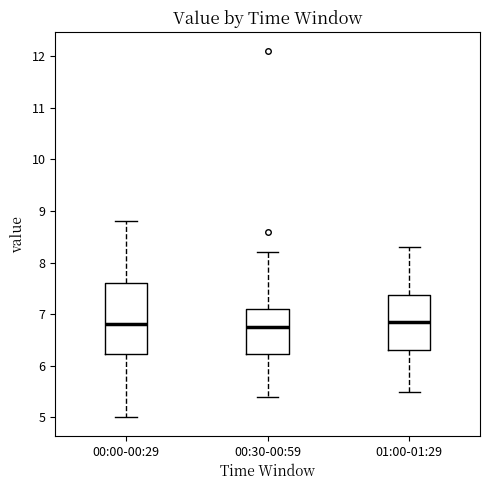

Reading left to right, transcribe this box plot: for each box, give where its median line is, the range the box spans, and where its two whiskers end, as read against the y-axis. The values are not printed on the chart, so give them approximately, as read against the axis.

00:00-00:29: median 6.8, box 6.2 to 7.6, whiskers 5.0 to 8.8
00:30-00:59: median 6.8, box 6.2 to 7.1, whiskers 5.4 to 8.2
01:00-01:29: median 6.9, box 6.3 to 7.4, whiskers 5.5 to 8.3